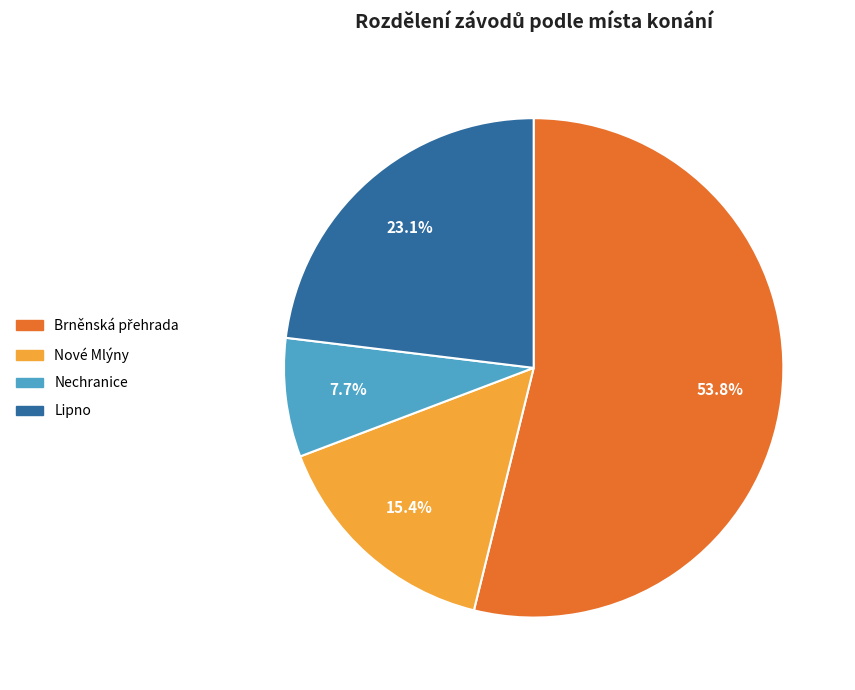

Is there any slice that represents more than half of the pie?

Yes